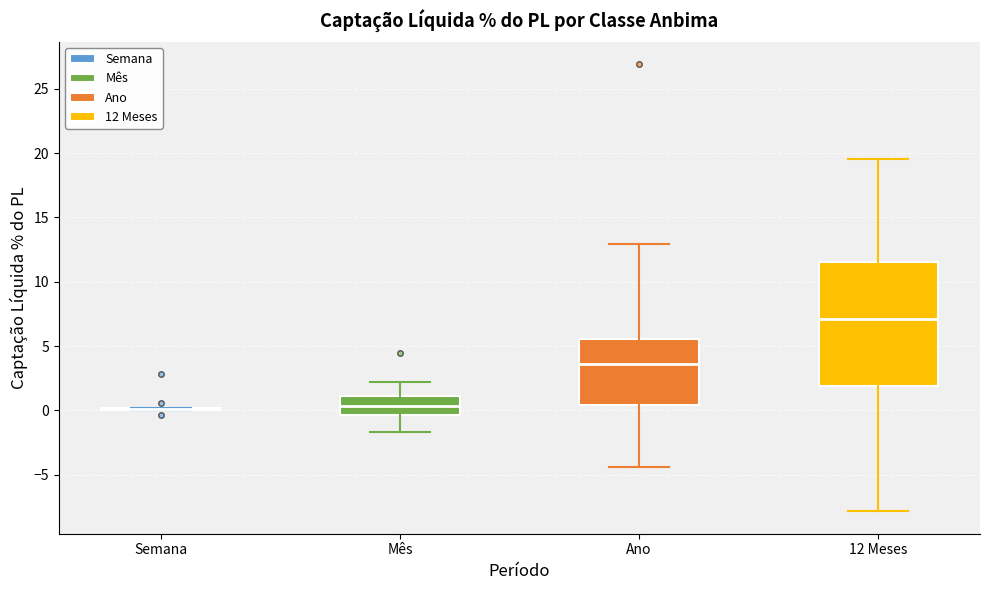

Where is the lower edge of the box for Mês on the y-axis? The values are not printed on the chart, so give them approximately, as read against the axis.

-0.5